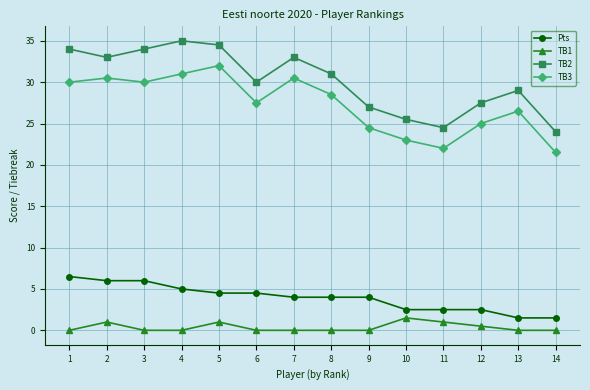

Reading left to right, list all the values displayed in this chart.

Pts: 6.5	6.0	6.0	5.0	4.5	4.5	4.0	4.0	4.0	2.5	2.5	2.5	1.5	1.5
TB1: 0.0	1.0	0.0	0.0	1.0	0.0	0.0	0.0	0.0	1.5	1.0	0.5	0.0	0.0
TB2: 34.0	33.0	34.0	35.0	34.5	30.0	33.0	31.0	27.0	25.5	24.5	27.5	29.0	24.0
TB3: 30.0	30.5	30.0	31.0	32.0	27.5	30.5	28.5	24.5	23.0	22.0	25.0	26.5	21.5